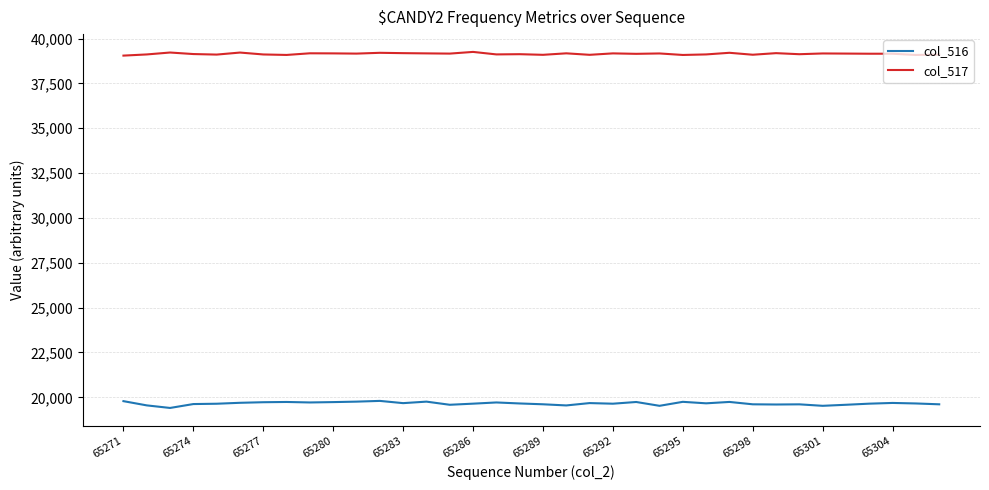

How many categories are shown in the chart?

36